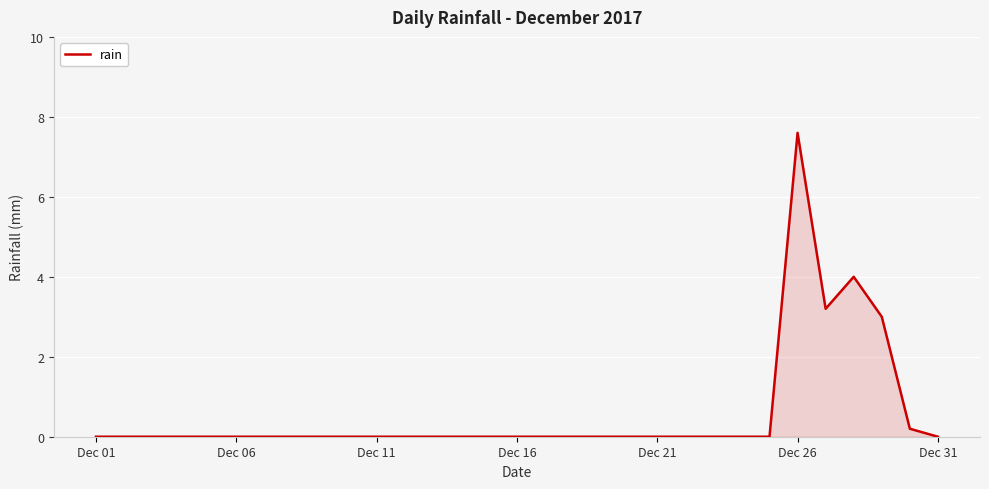

Reading left to right, transcribe all the data shown in this chart.

0.0	0.0	0.0	0.0	0.0	0.0	0.0	0.0	0.0	0.0	0.0	0.0	0.0	0.0	0.0	0.0	0.0	0.0	0.0	0.0	0.0	0.0	0.0	0.0	0.0	7.6	3.2	4.0	3.0	0.2	0.0